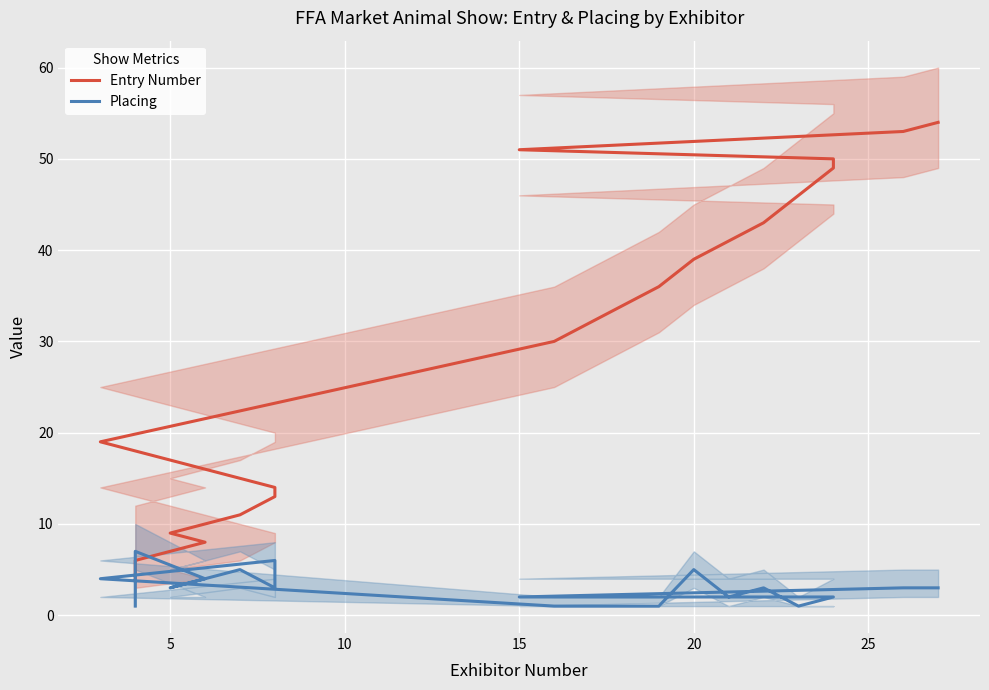

Does the chart display data point markers on the line(s)?

No